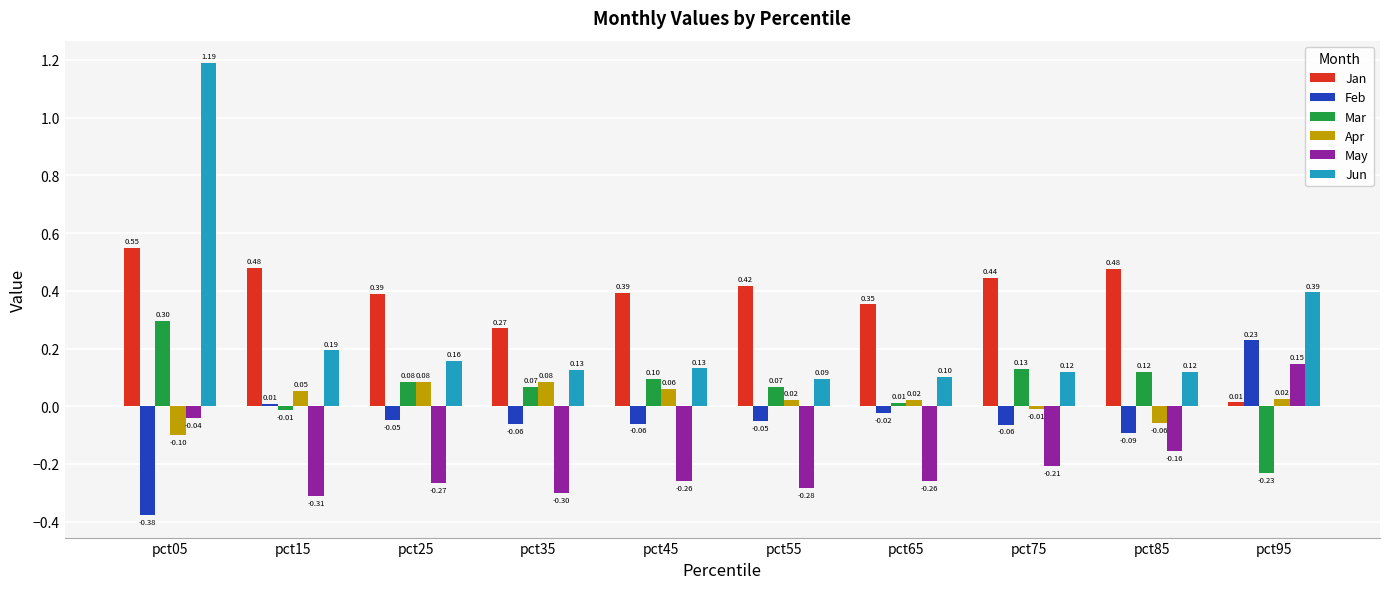

How many bars are there in total?

60